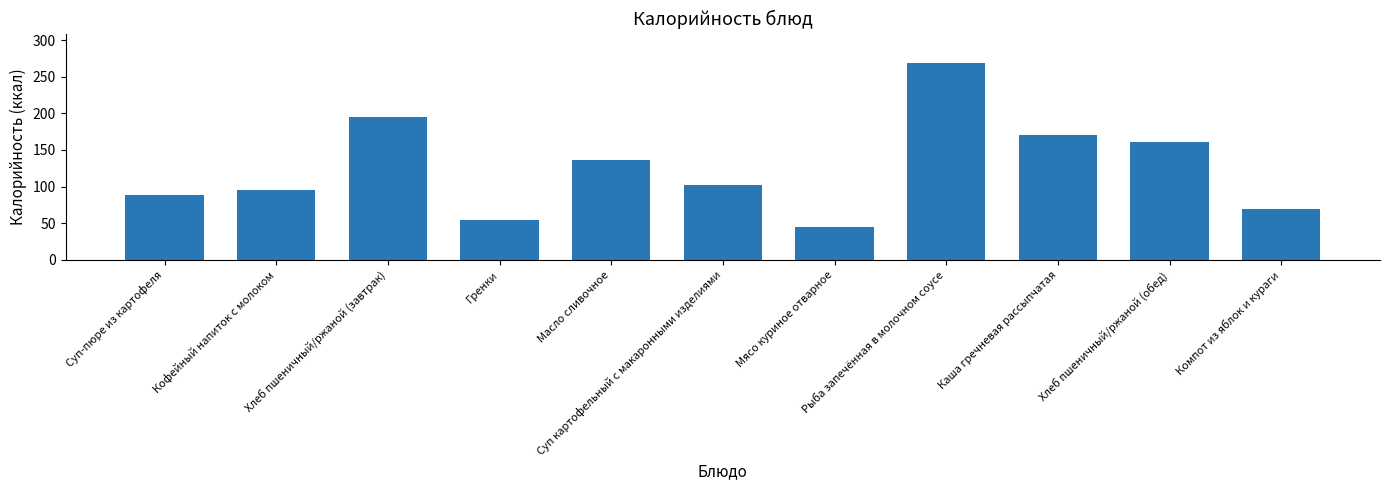

Rank the categories by value from highest to lowest.

Рыба запечённая в молочном соусе, Хлеб пшеничный/ржаной (завтрак), Каша гречневая рассыпчатая, Хлеб пшеничный/ржаной (обед), Масло сливочное, Суп картофельный с макаронными изделиями, Кофейный напиток с молоком, Суп-пюре из картофеля, Компот из яблок и кураги, Гренки, Мясо куриное отварное